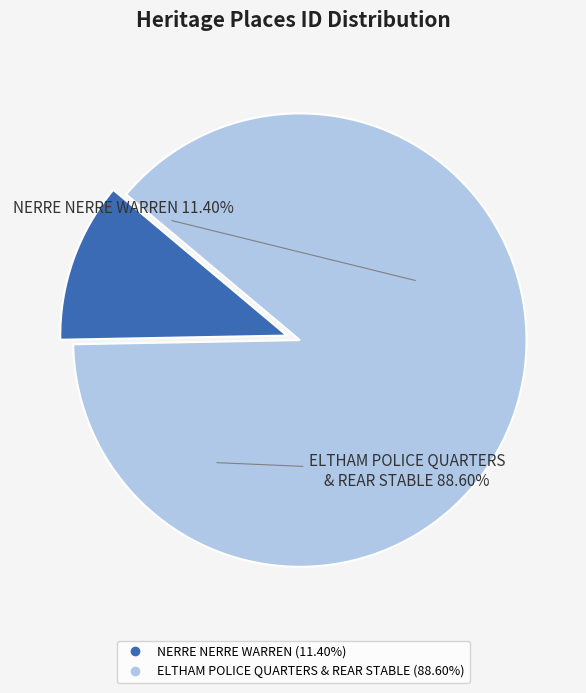

Is it true that NERRE NERRE WARREN is 11% of the pie?

True